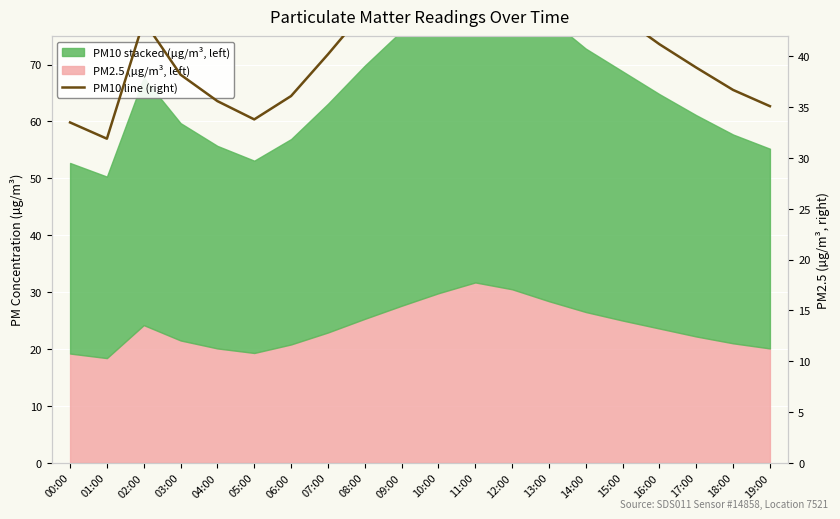

Reading left to right, extract all data points from this chart.

00:00=33.5	01:00=31.9	02:00=43.5	03:00=38.2	04:00=35.6	05:00=33.8	06:00=36.1	07:00=40.2	08:00=44.5	09:00=48.3	10:00=52.1	11:00=55.4	12:00=53.2	13:00=49.7	14:00=46.3	15:00=43.8	16:00=41.2	17:00=38.9	18:00=36.7	19:00=35.1